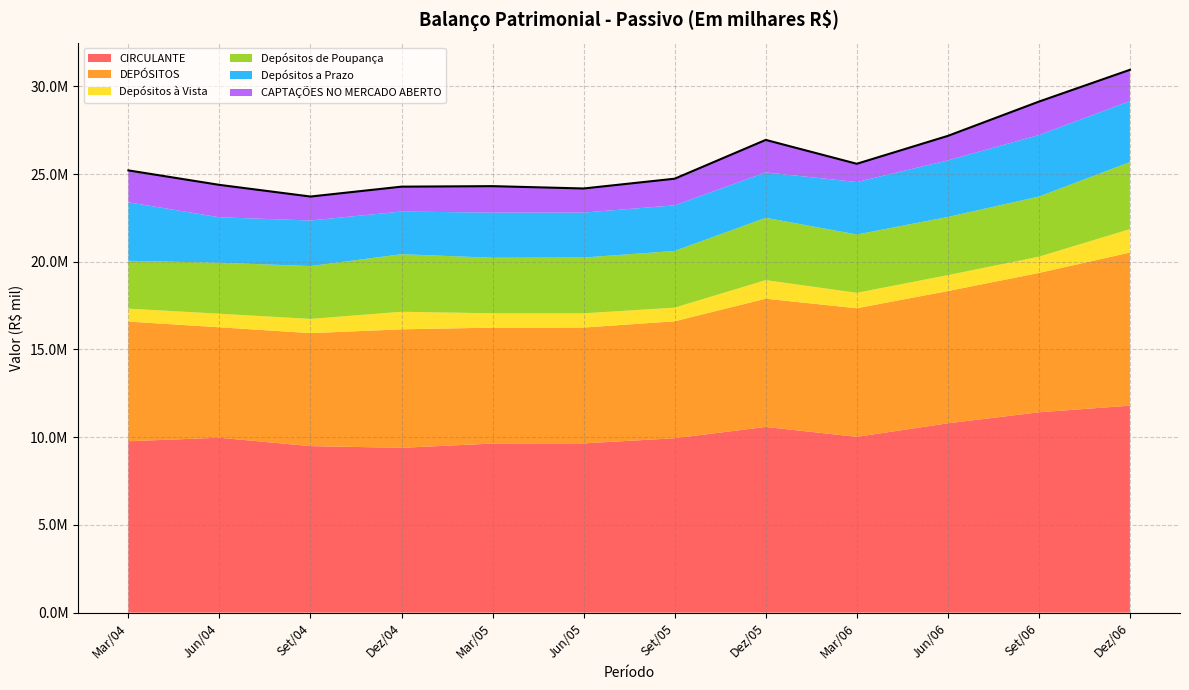

True or false: CIRCULANTE and CAPTAÇÕES NO MERCADO ABERTO cross at least once.

False